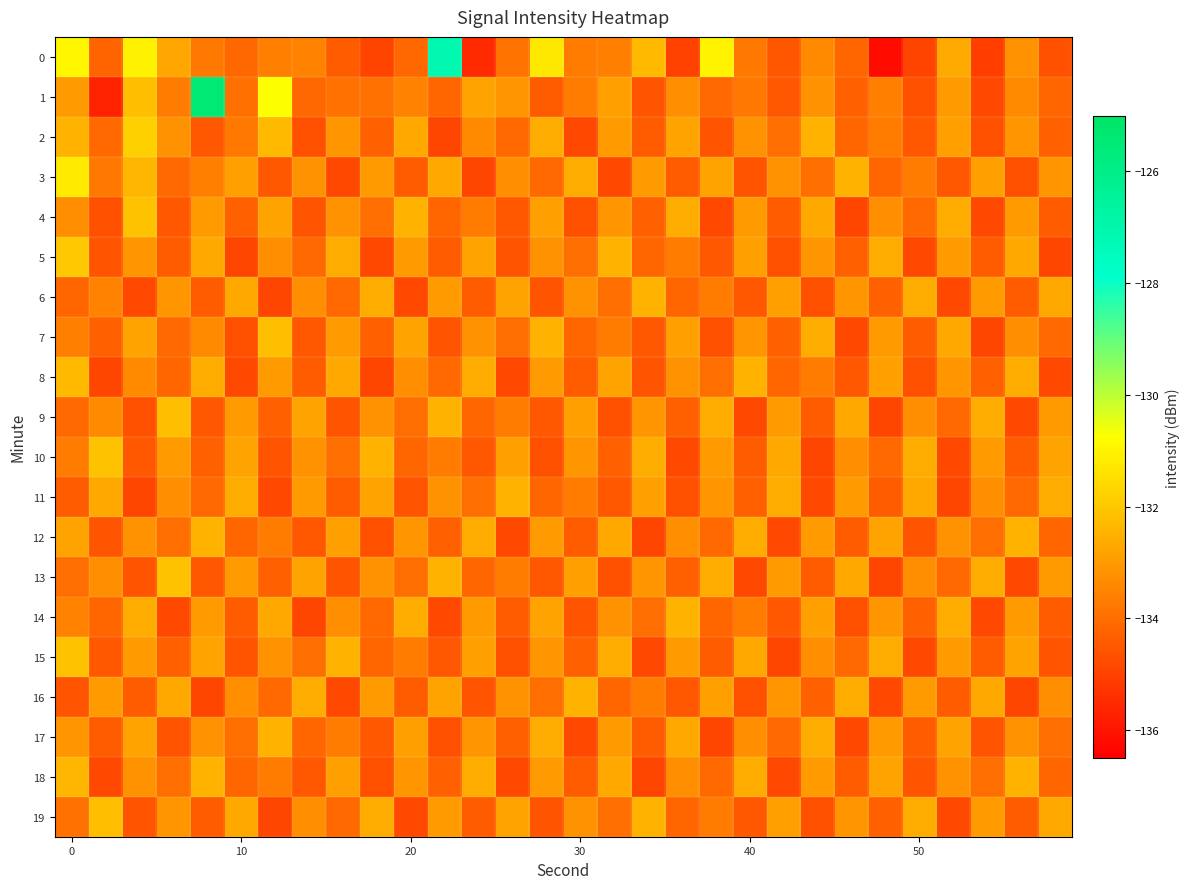

Reading left to right, what are all the values shown in this chart?

0: -131.0	-134.2	-131.0	-132.8	-133.8	-134.1	-133.6	-133.5	-134.4	-135.0	-134.1	-127.1	-135.5	-133.9	-131.3	-133.7	-133.6	-132.3	-135.0	-131.0	-133.8	-134.5	-133.4	-134.2	-136.2	-134.9	-132.6	-135.1	-133.2	-134.6
1: -133.0	-135.7	-132.2	-133.7	-125.4	-134.0	-130.7	-134.1	-133.9	-133.9	-133.5	-134.2	-132.8	-133.1	-134.4	-133.7	-132.9	-134.6	-133.3	-134.1	-133.8	-134.5	-133.2	-134.3	-133.6	-134.7	-133.0	-134.8	-133.4	-134.2
2: -132.5	-134.1	-131.8	-133.2	-134.5	-133.8	-132.3	-134.7	-133.1	-134.3	-132.7	-134.9	-133.4	-134.1	-132.6	-134.8	-133.0	-134.4	-132.8	-134.6	-133.2	-134.0	-132.5	-134.2	-133.7	-134.5	-132.9	-134.7	-133.1	-134.3
3: -131.2	-133.8	-132.4	-134.1	-133.6	-132.9	-134.5	-133.2	-134.8	-133.0	-134.4	-132.7	-134.9	-133.3	-134.1	-132.6	-134.8	-133.0	-134.4	-132.8	-134.6	-133.2	-134.0	-132.5	-134.2	-133.7	-134.5	-132.9	-134.7	-133.1
4: -133.3	-134.7	-132.1	-134.5	-133.0	-134.3	-132.8	-134.6	-133.2	-134.0	-132.5	-134.2	-133.7	-134.5	-132.9	-134.7	-133.1	-134.3	-132.6	-134.8	-133.0	-134.4	-132.7	-134.9	-133.3	-134.1	-132.6	-134.8	-133.0	-134.4
5: -132.0	-134.6	-133.1	-134.4	-132.7	-134.9	-133.3	-134.1	-132.6	-134.8	-133.0	-134.4	-132.8	-134.6	-133.2	-134.0	-132.5	-134.2	-133.7	-134.5	-132.9	-134.7	-133.1	-134.3	-132.6	-134.8	-133.0	-134.4	-132.7	-134.9
6: -134.2	-133.5	-134.8	-133.1	-134.4	-132.7	-134.9	-133.3	-134.1	-132.6	-134.8	-133.0	-134.4	-132.8	-134.6	-133.2	-134.0	-132.5	-134.2	-133.7	-134.5	-132.9	-134.7	-133.1	-134.3	-132.6	-134.8	-133.0	-134.4	-132.7
7: -133.6	-134.3	-132.8	-134.1	-133.4	-134.7	-132.2	-134.5	-133.0	-134.3	-132.8	-134.6	-133.2	-134.0	-132.5	-134.2	-133.7	-134.5	-132.9	-134.7	-133.1	-134.3	-132.6	-134.8	-133.0	-134.4	-132.7	-134.9	-133.3	-134.1
8: -132.3	-134.9	-133.4	-134.2	-132.6	-134.8	-133.0	-134.4	-132.7	-134.9	-133.3	-134.1	-132.6	-134.8	-133.0	-134.4	-132.8	-134.6	-133.2	-134.0	-132.5	-134.2	-133.7	-134.5	-132.9	-134.7	-133.1	-134.3	-132.6	-134.8
9: -134.1	-133.4	-134.7	-132.2	-134.5	-133.0	-134.3	-132.8	-134.6	-133.2	-134.0	-132.5	-134.2	-133.7	-134.5	-132.9	-134.7	-133.1	-134.3	-132.6	-134.8	-133.0	-134.4	-132.7	-134.9	-133.3	-134.1	-132.6	-134.8	-133.0
10: -133.7	-132.1	-134.5	-133.0	-134.3	-132.8	-134.6	-133.2	-134.0	-132.5	-134.2	-133.7	-134.5	-132.9	-134.7	-133.1	-134.3	-132.6	-134.8	-133.0	-134.4	-132.7	-134.9	-133.3	-134.1	-132.6	-134.8	-133.0	-134.4	-132.8
11: -134.4	-132.7	-134.9	-133.3	-134.1	-132.6	-134.8	-133.0	-134.4	-132.8	-134.6	-133.2	-134.0	-132.5	-134.2	-133.7	-134.5	-132.9	-134.7	-133.1	-134.3	-132.6	-134.8	-133.0	-134.4	-132.7	-134.9	-133.3	-134.1	-132.6
12: -132.8	-134.6	-133.2	-134.0	-132.5	-134.2	-133.7	-134.5	-132.9	-134.7	-133.1	-134.3	-132.6	-134.8	-133.0	-134.4	-132.7	-134.9	-133.3	-134.1	-132.6	-134.8	-133.0	-134.4	-132.8	-134.6	-133.2	-134.0	-132.5	-134.2
13: -134.0	-133.3	-134.6	-132.1	-134.5	-133.0	-134.3	-132.8	-134.6	-133.2	-134.0	-132.5	-134.2	-133.7	-134.5	-132.9	-134.7	-133.1	-134.3	-132.6	-134.8	-133.0	-134.4	-132.7	-134.9	-133.3	-134.1	-132.6	-134.8	-133.0
14: -133.5	-134.2	-132.6	-134.8	-133.0	-134.4	-132.7	-134.9	-133.3	-134.1	-132.6	-134.8	-133.0	-134.4	-132.8	-134.6	-133.2	-134.0	-132.5	-134.2	-133.7	-134.5	-132.9	-134.7	-133.1	-134.3	-132.6	-134.8	-133.0	-134.4
15: -132.1	-134.5	-133.0	-134.3	-132.8	-134.6	-133.2	-134.0	-132.5	-134.2	-133.7	-134.5	-132.9	-134.7	-133.1	-134.3	-132.6	-134.8	-133.0	-134.4	-132.7	-134.9	-133.3	-134.1	-132.6	-134.8	-133.0	-134.4	-132.8	-134.6
16: -134.6	-133.0	-134.4	-132.7	-134.9	-133.3	-134.1	-132.6	-134.8	-133.0	-134.4	-132.8	-134.6	-133.2	-134.0	-132.5	-134.2	-133.7	-134.5	-132.9	-134.7	-133.1	-134.3	-132.6	-134.8	-133.0	-134.4	-132.7	-134.9	-133.3
17: -133.1	-134.4	-132.8	-134.6	-133.2	-134.0	-132.5	-134.2	-133.7	-134.5	-132.9	-134.7	-133.1	-134.3	-132.6	-134.8	-133.0	-134.4	-132.7	-134.9	-133.3	-134.1	-132.6	-134.8	-133.0	-134.4	-132.8	-134.6	-133.2	-134.0
18: -132.4	-134.8	-133.2	-134.0	-132.5	-134.2	-133.7	-134.5	-132.9	-134.7	-133.1	-134.3	-132.6	-134.8	-133.0	-134.4	-132.7	-134.9	-133.3	-134.1	-132.6	-134.8	-133.0	-134.4	-132.8	-134.6	-133.2	-134.0	-132.5	-134.2
19: -133.9	-132.2	-134.6	-133.1	-134.4	-132.7	-134.9	-133.3	-134.1	-132.6	-134.8	-133.0	-134.4	-132.8	-134.6	-133.2	-134.0	-132.5	-134.2	-133.7	-134.5	-132.9	-134.7	-133.1	-134.3	-132.6	-134.8	-133.0	-134.4	-132.7